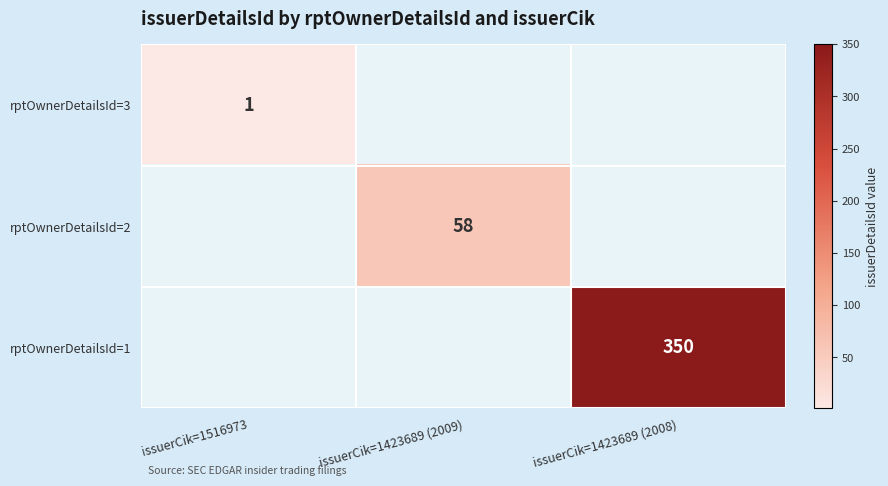

The rptOwnerDetailsId=3 series shows 0 at issuerCik=1516973. True or false?

False